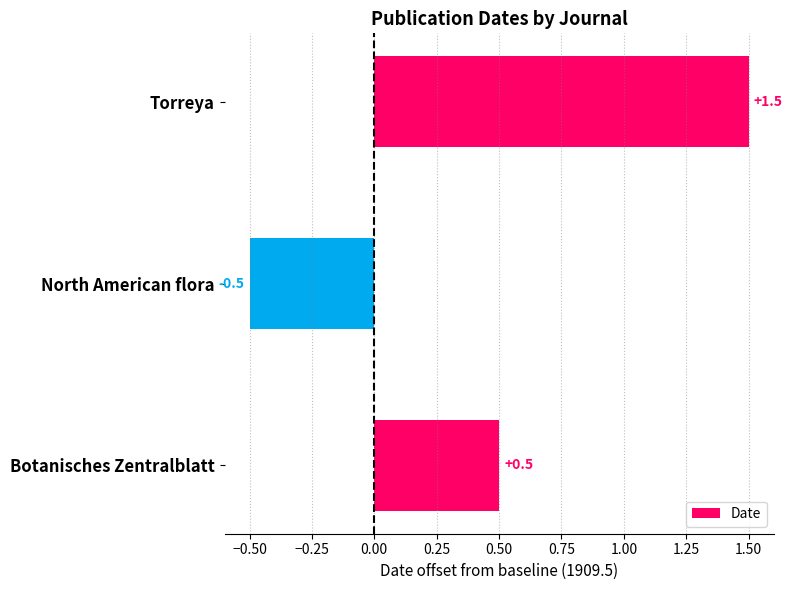

Reading bottom to top, list all the values displayed in this chart.

0.5	-0.5	1.5